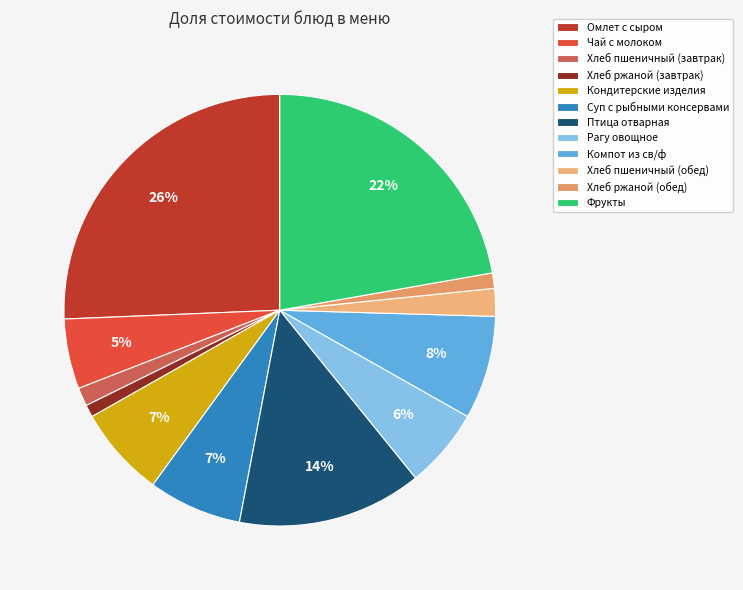

Combined, do Хлеб пшеничный (завтрак) and Фрукты account for over 50%?

No